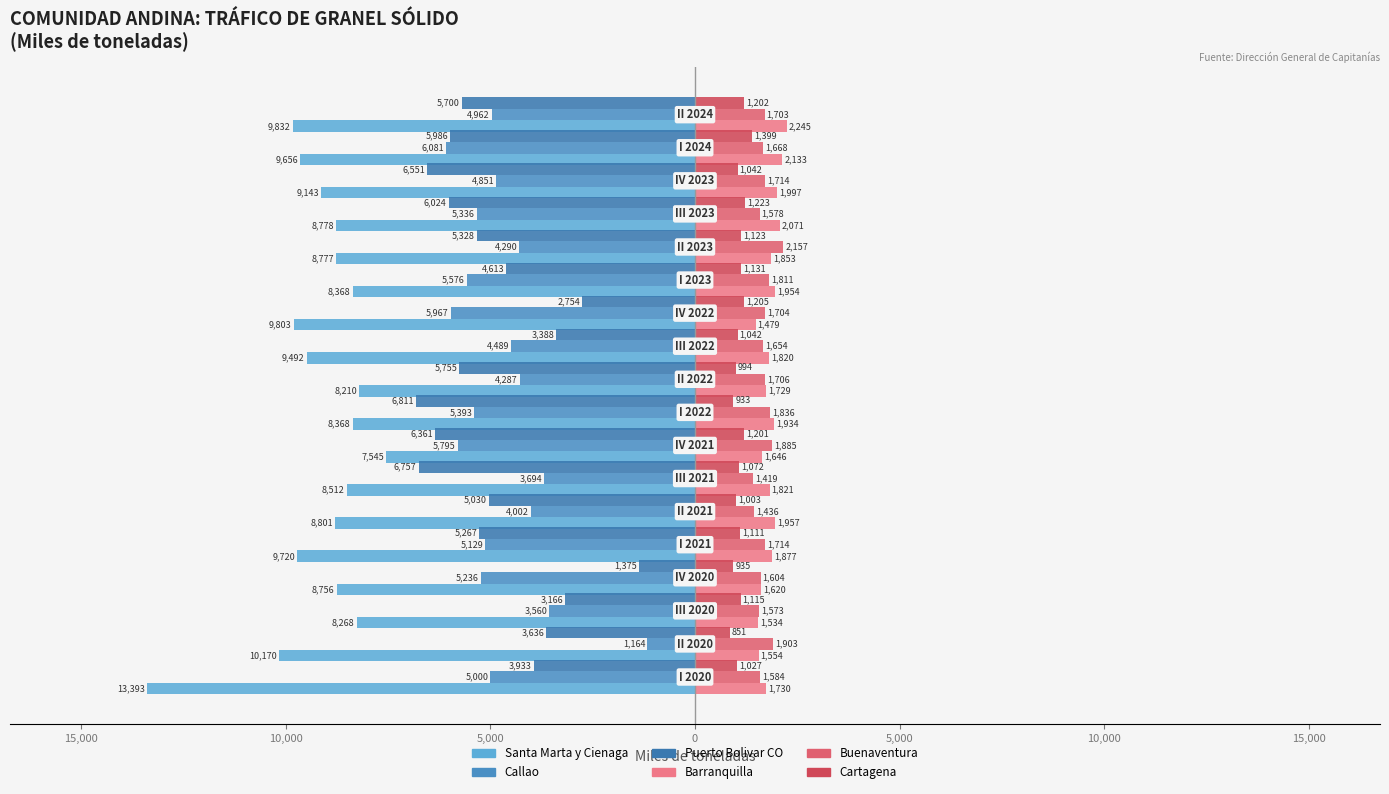

What is the sum of all Buenaventura values?

30649.4